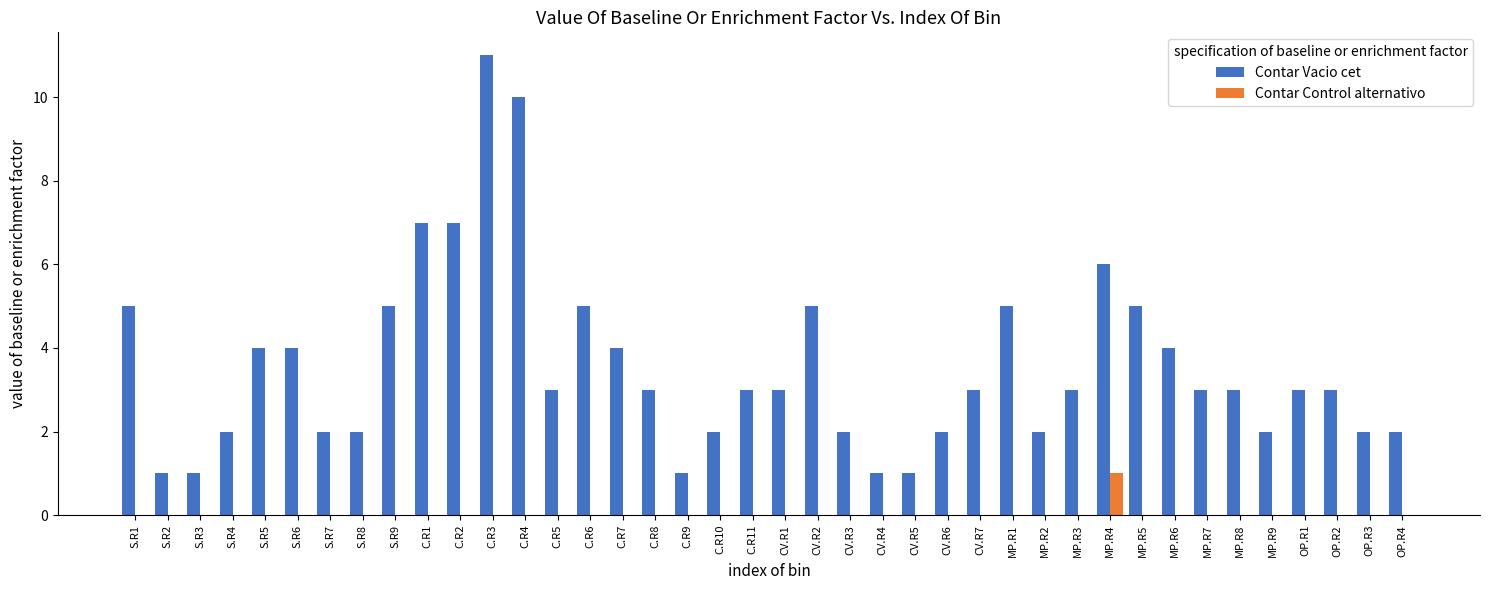

At which category does the chart reach its peak across all series?

C.R3